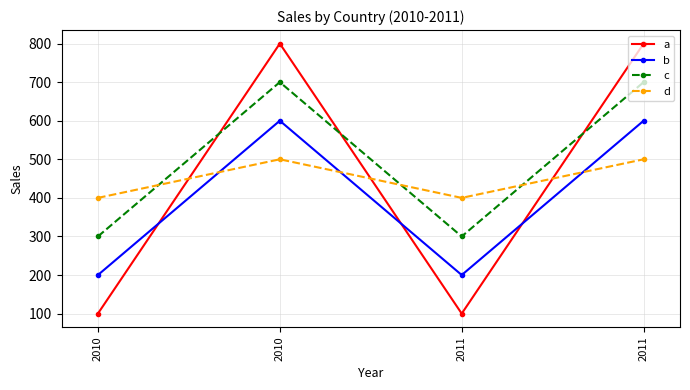

Reading right to left, extract all data points from this chart.

a: 2011=800	2011=100	2010=800	2010=100
b: 2011=600	2011=200	2010=600	2010=200
c: 2011=700	2011=300	2010=700	2010=300
d: 2011=500	2011=400	2010=500	2010=400